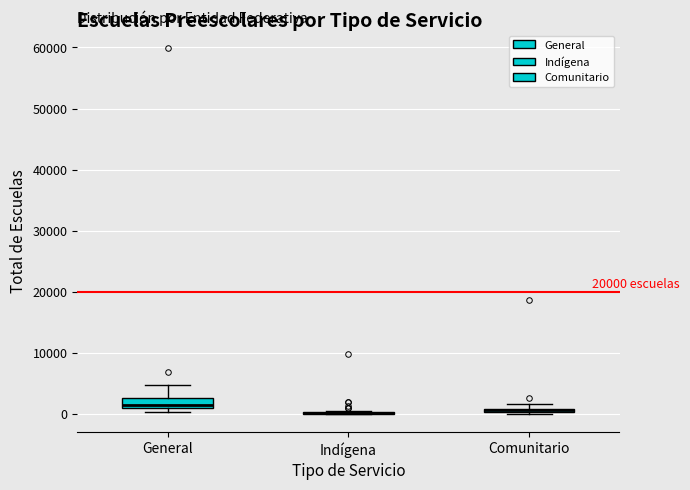

Where is the upper edge of the box for Comunitario on the y-axis? The values are not printed on the chart, so give them approximately, as read against the axis.

1000